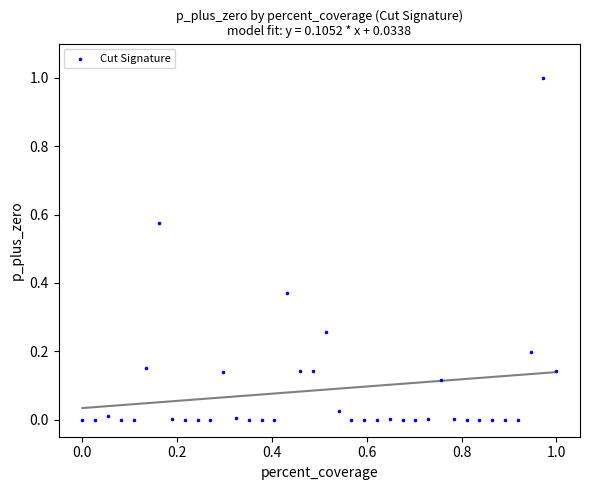

What is the range of X values (max minus min)?

1.0